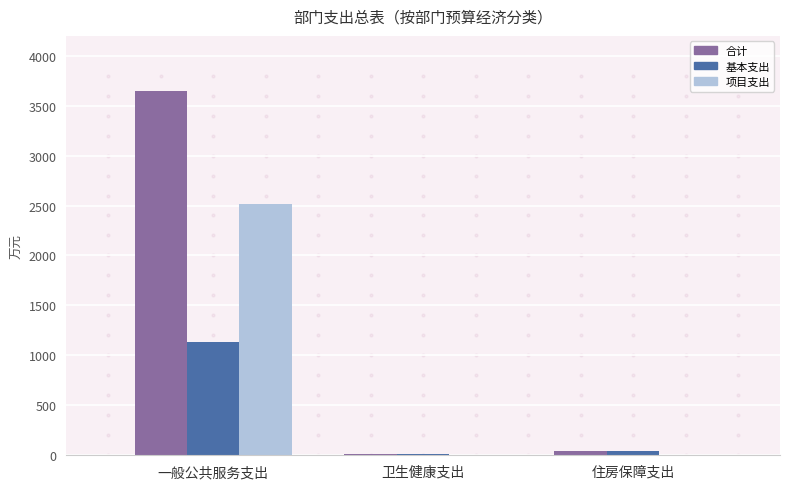

The 基本支出 series shows 1132.1 at 一般公共服务支出. True or false?

True